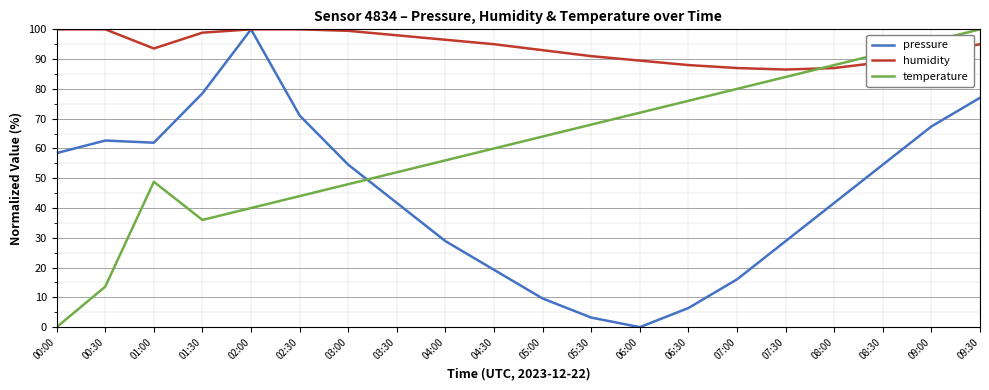

Which series has the largest total across all categories?

humidity